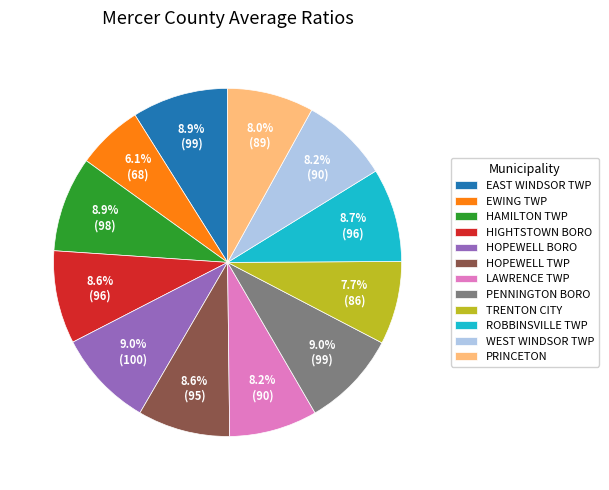

To the nearest percent, what percentage of the pie is PRINCETON?

8%